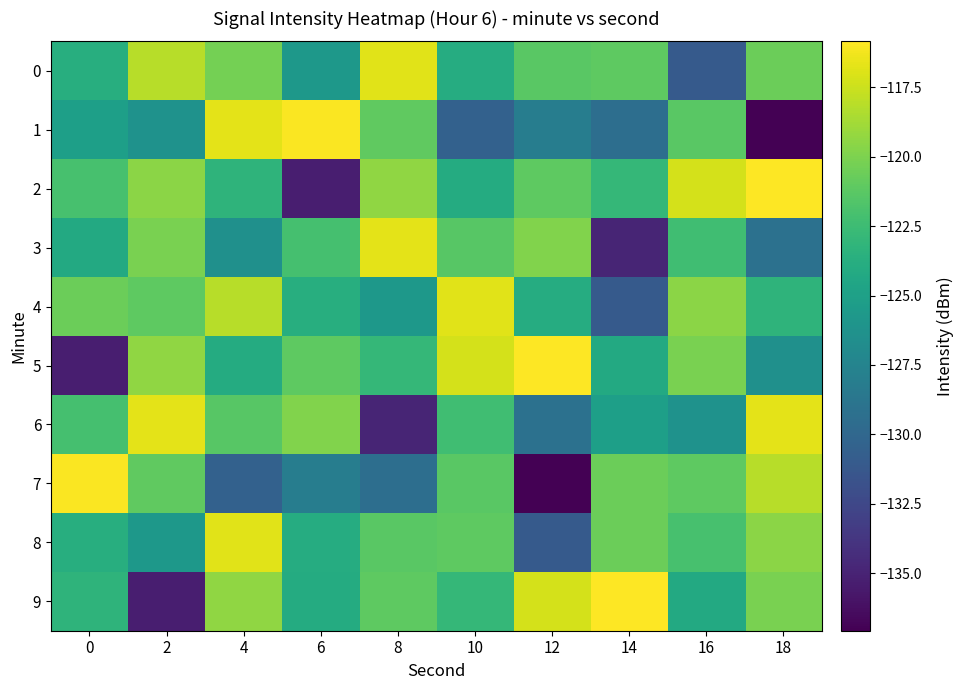

List the series in order of their peak value, lowest first.

0, 4, 8, 3, 6, 1, 7, 2, 5, 9